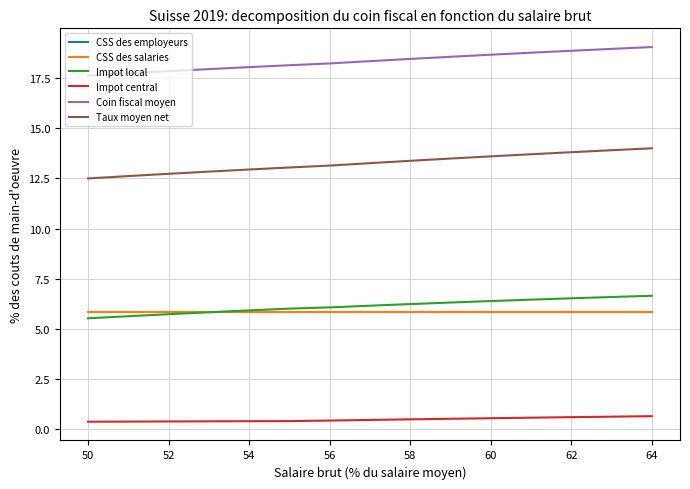

Reading right to left, what are all the values shown in this chart?

CSS des employeurs: 5.9	5.9	5.9	5.9	5.9	5.9	5.9	5.9	5.9	5.9	5.9	5.9	5.9	5.9	5.9
CSS des salaries: 5.9	5.9	5.9	5.9	5.9	5.9	5.9	5.9	5.9	5.9	5.9	5.9	5.9	5.9	5.9
Impot local: 6.7	6.6	6.5	6.5	6.4	6.3	6.2	6.2	6.1	6.0	5.9	5.8	5.7	5.6	5.5
Impot central: 0.7	0.6	0.6	0.6	0.6	0.5	0.5	0.5	0.4	0.4	0.4	0.4	0.4	0.4	0.4
Coin fiscal moyen: 19.0	19.0	18.9	18.8	18.7	18.6	18.5	18.3	18.2	18.1	18.0	17.9	17.8	17.7	17.6
Taux moyen net: 14.0	13.9	13.8	13.7	13.6	13.5	13.4	13.3	13.1	13.0	12.9	12.8	12.7	12.6	12.5